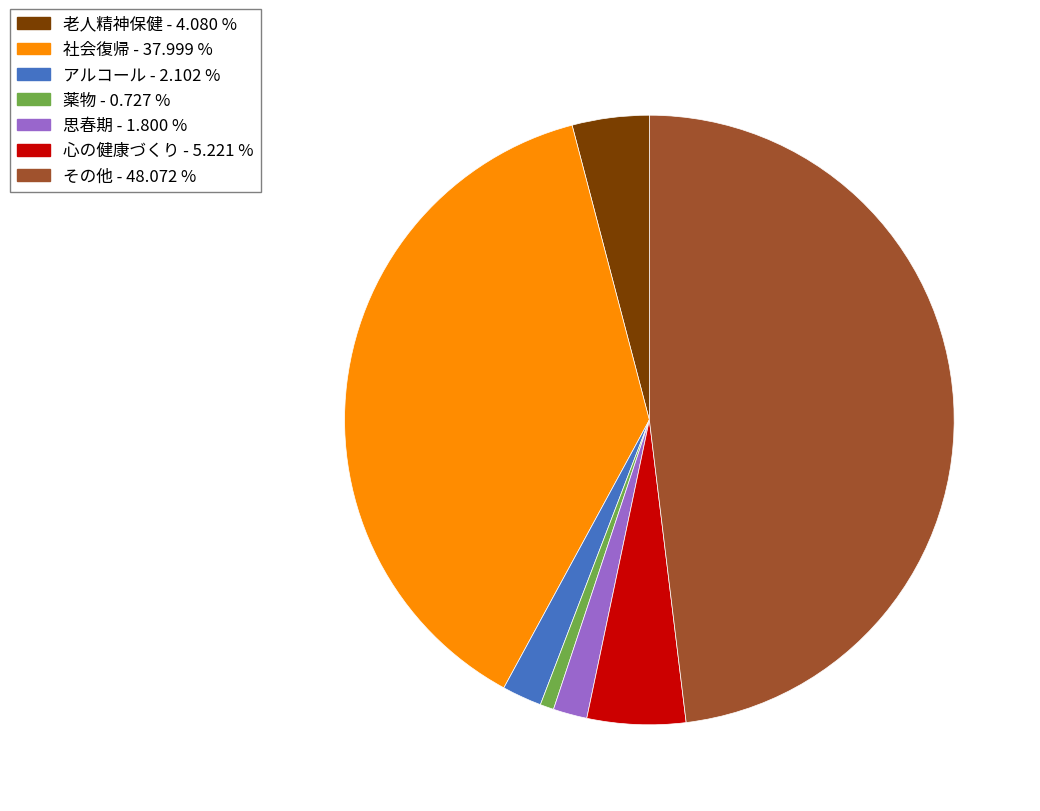

Does 心の健康づくり account for over 50% of the chart?

No